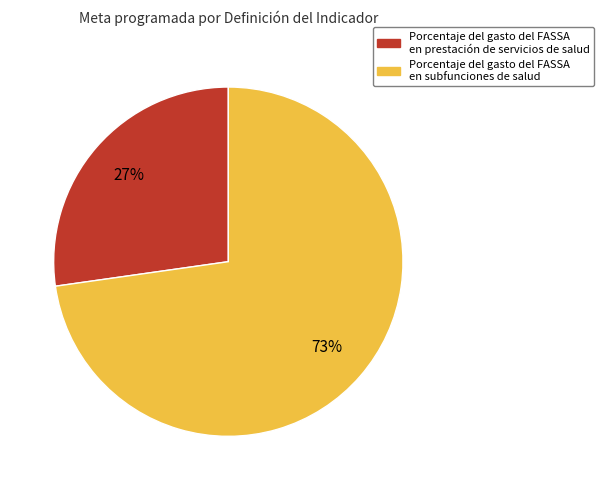

How many slices are in this pie chart?

2